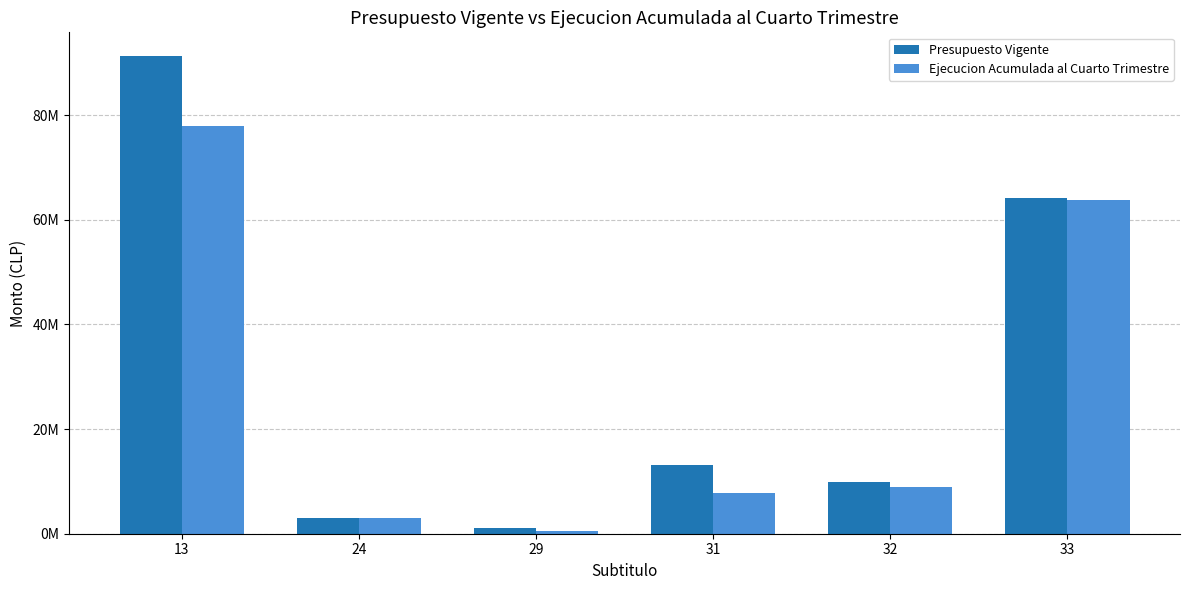

What is the difference between the Ejecucion Acumulada al Cuarto Trimestre values at 29 and 33?

63238780